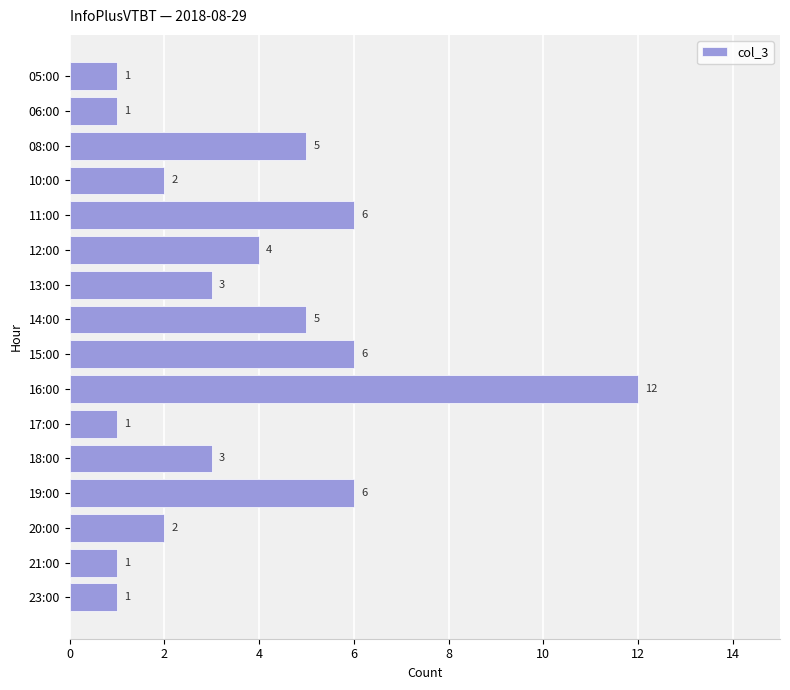

What is the change in value from 17:00 to 19:00?

+5